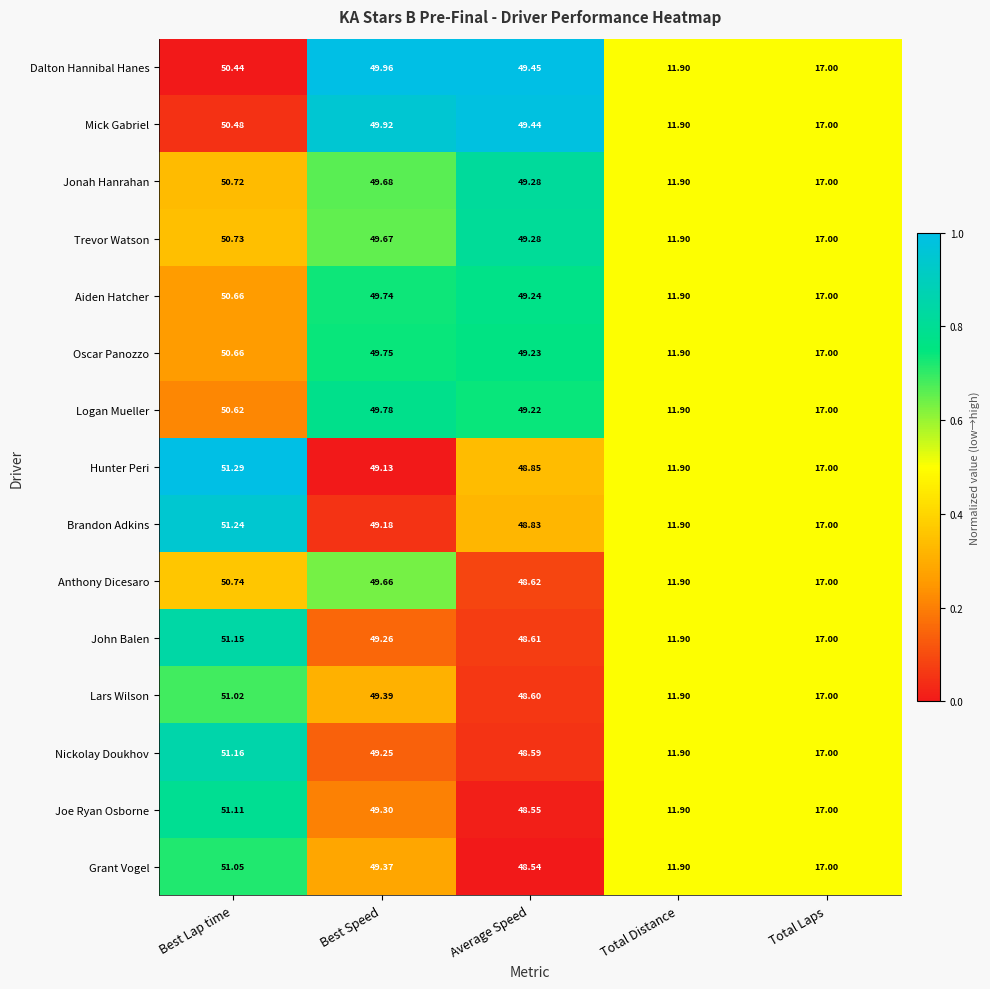

Where is Logan Mueller nearest to the value 31?

Total Laps